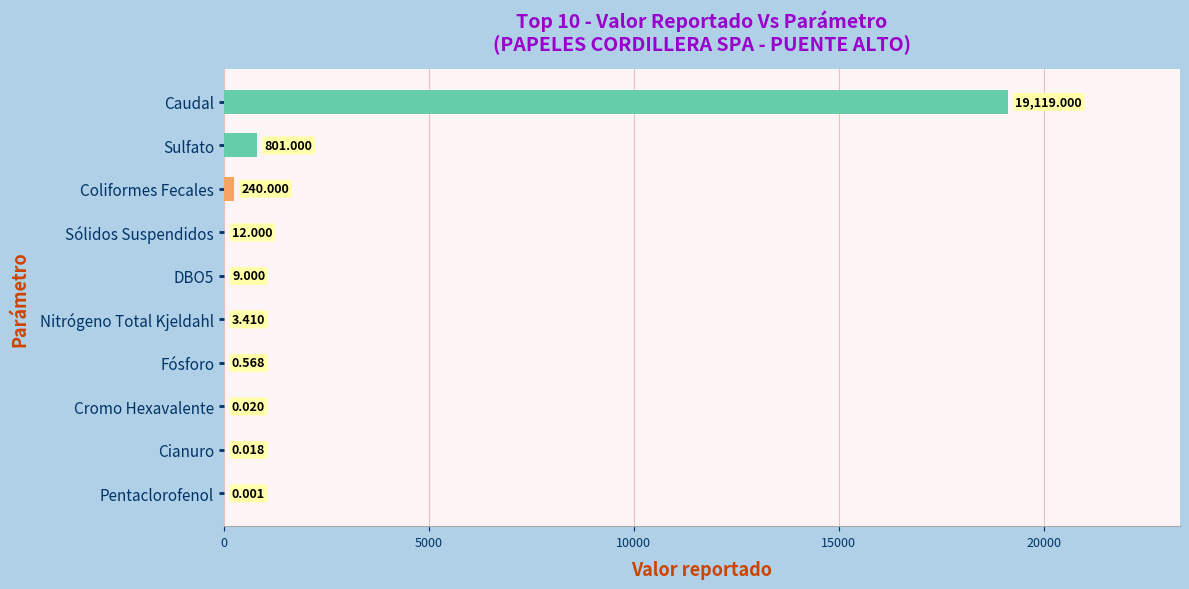

Which has a higher value, Sulfato or Cromo Hexavalente?

Sulfato